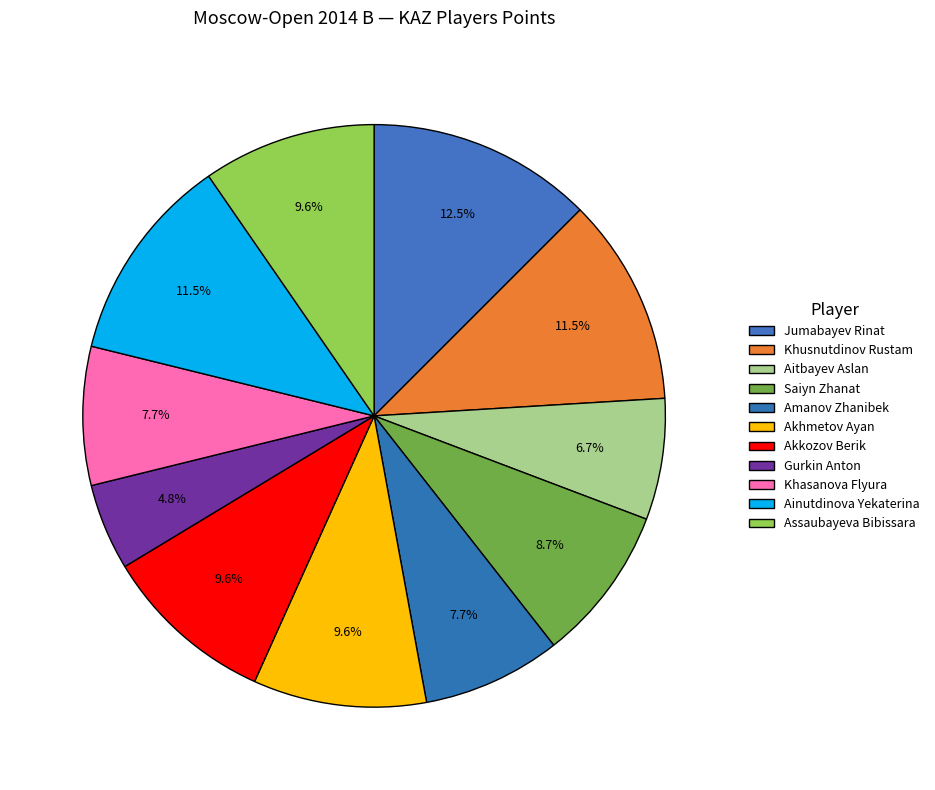

Does Akkozov Berik represent more than half of the total?

No